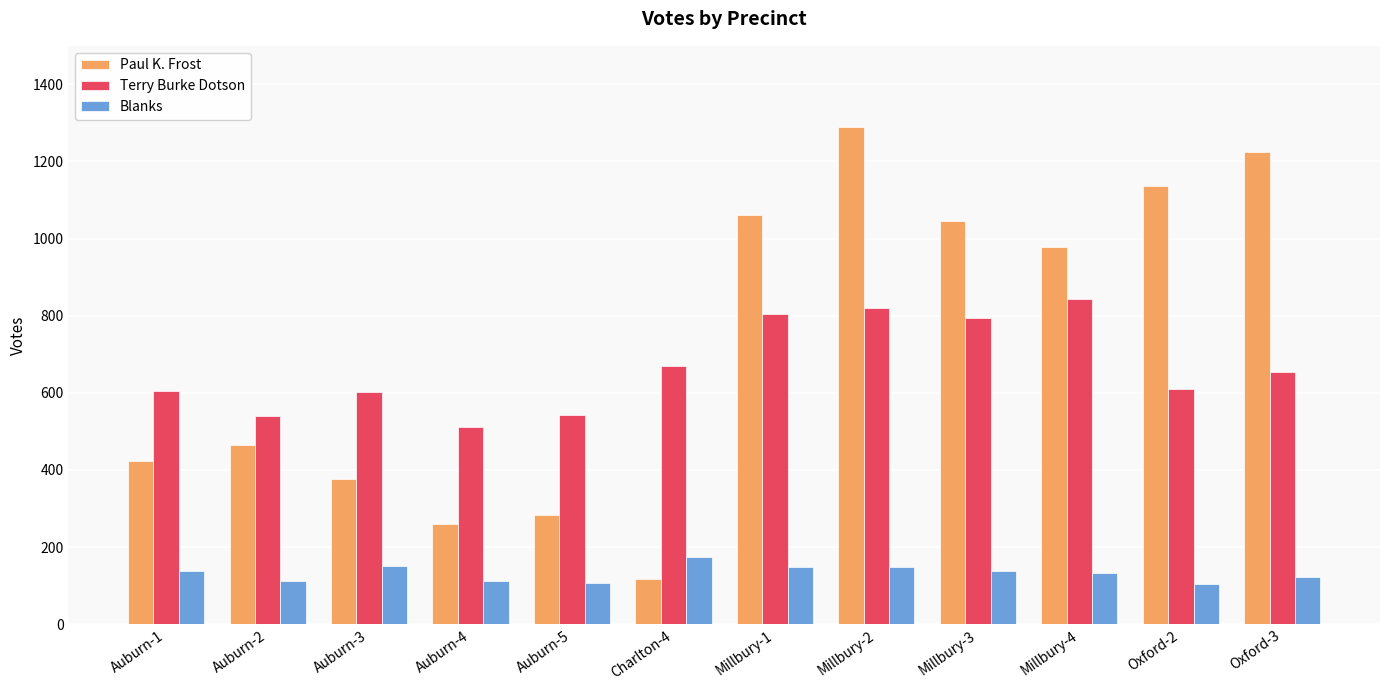

What position from the right is Auburn-1?

12